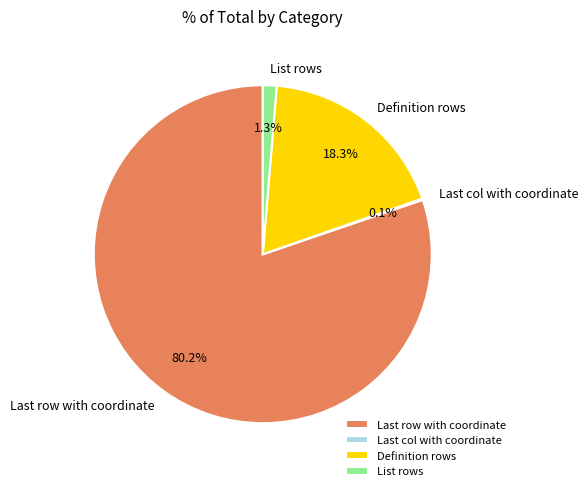

To the nearest percent, what portion does Definition rows represent?

18%